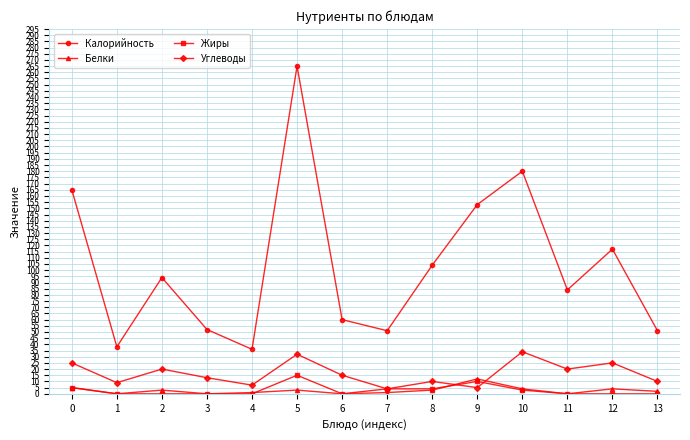

Is the value of Калорийность at 0 greater than the value of Белки at 3?

Yes